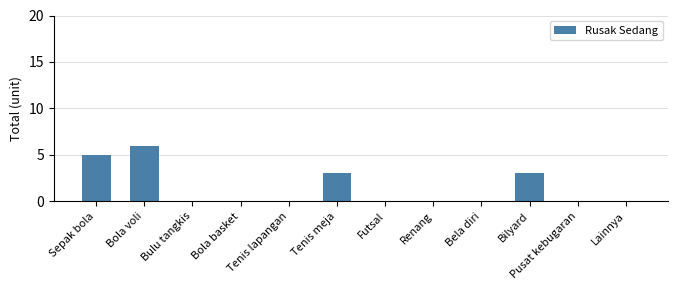

Are the bars horizontal?

No